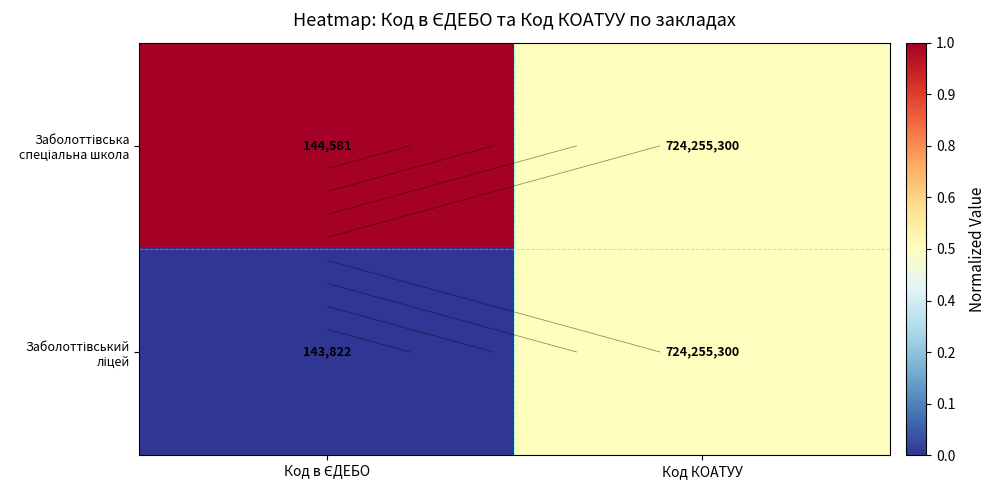

How many data points in Заболоттівська спеціальна школа are less than 1?

1